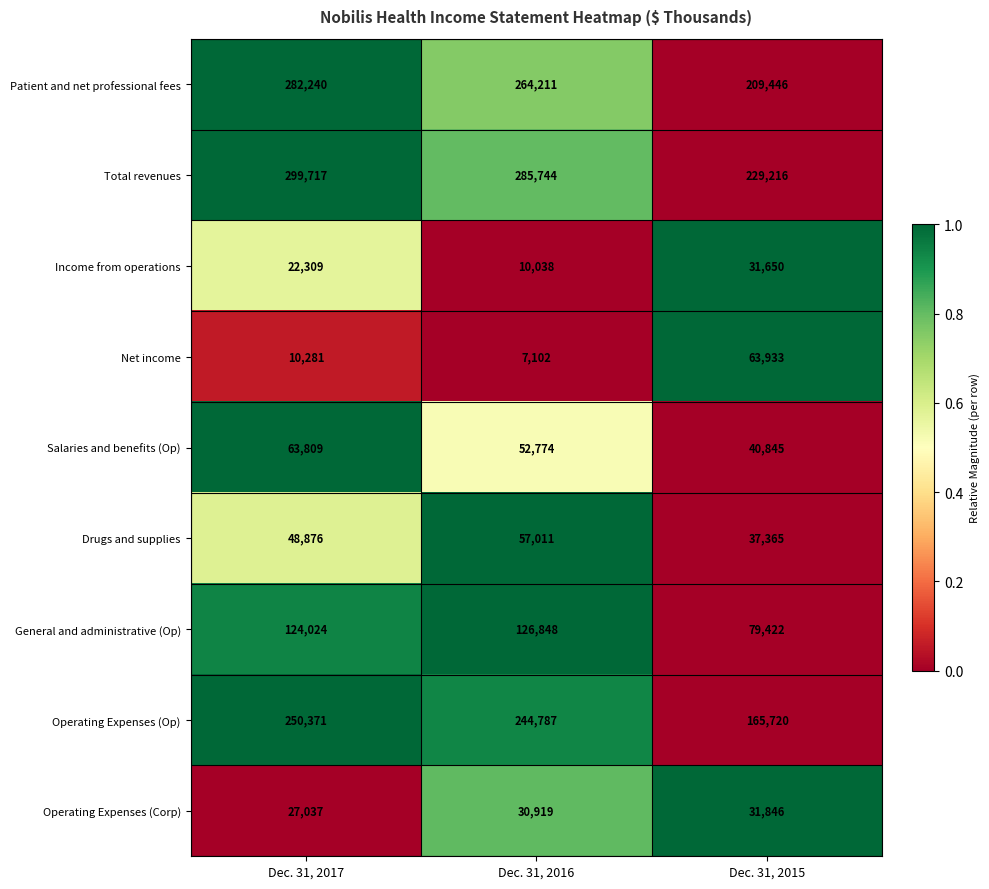

What is the approximate value of Income from operations at Dec. 31, 2017?

22309